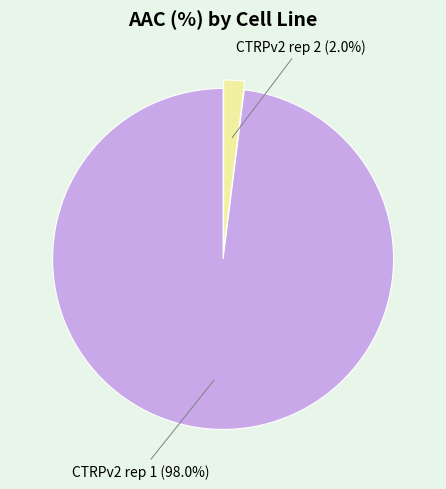

True or false: CTRPv2 rep 2 accounts for 2% of the total.

True